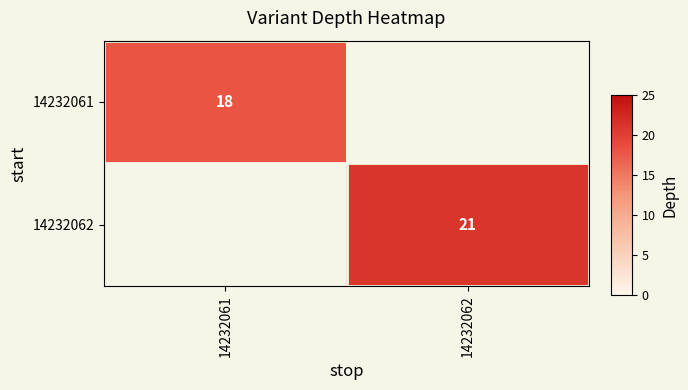

At how many categories does at least one series exceed 12?

2